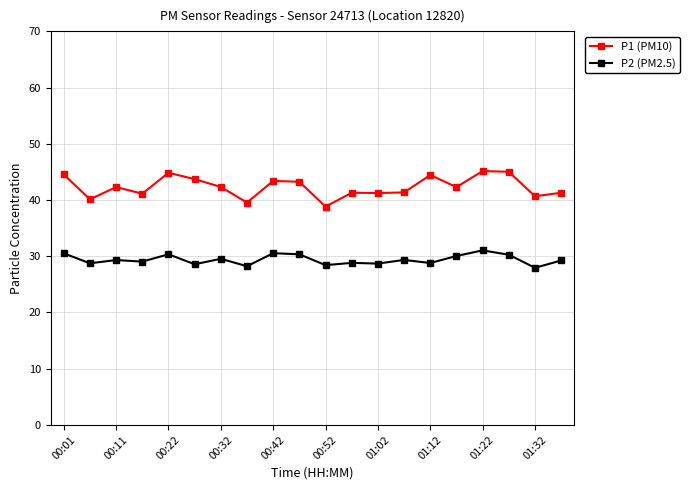

Which series has the largest range (max minus min)?

P1 (PM10)